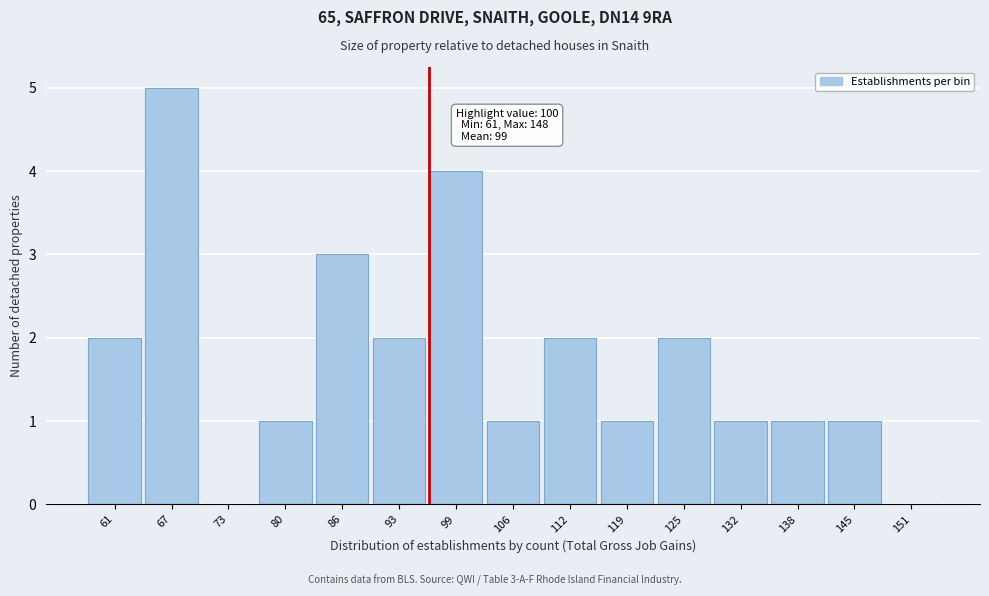

Reading left to right, extract all data points from this chart.

61=2	67=5	73=0	80=1	86=3	93=2	99=4	106=1	112=2	119=1	125=2	132=1	138=1	145=1	151=0